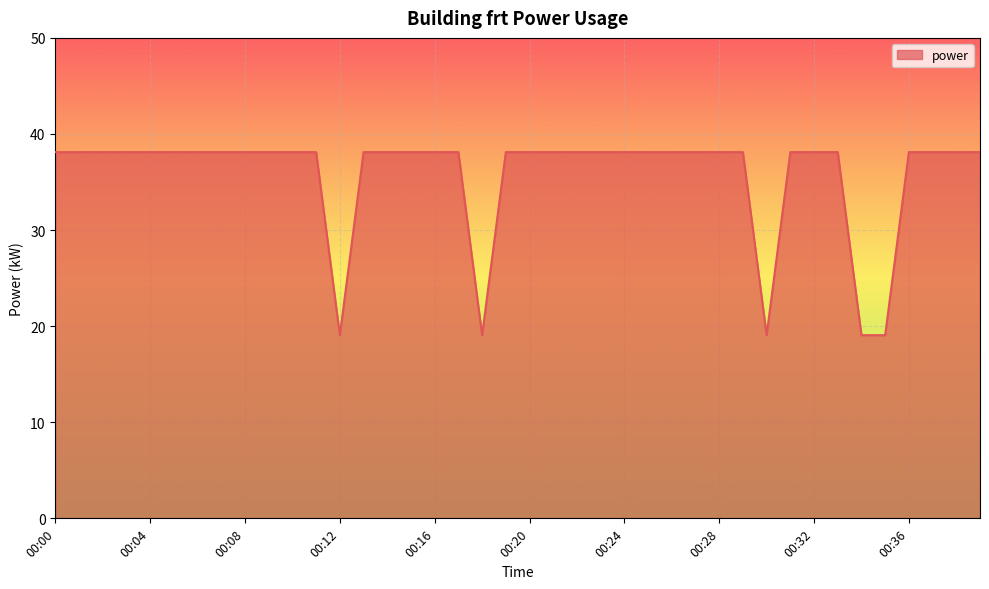

What is the average value?

35.7